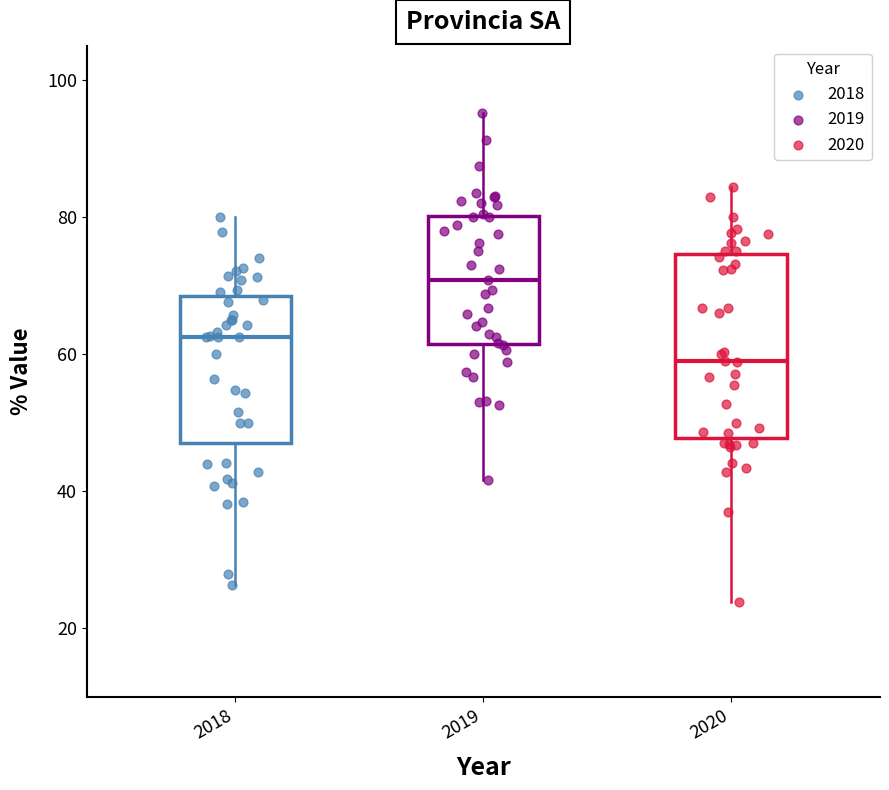

Reading left to right, transcribe this box plot: for each box, give where its median line is, the range the box spans, and where its two whiskers end, as read against the y-axis. The values are not printed on the chart, so give them approximately, as read against the axis.

2018: median 62, box 48 to 68, whiskers 26 to 80
2019: median 70, box 62 to 80, whiskers 42 to 96
2020: median 58, box 48 to 74, whiskers 24 to 84